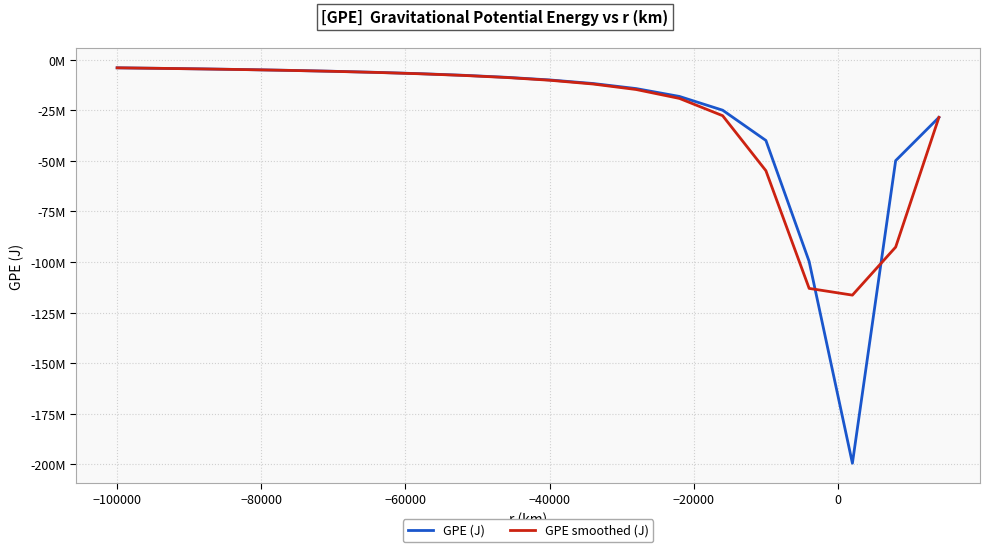

Where does the GPE smoothed (J) series first go above -8782499?

−100000